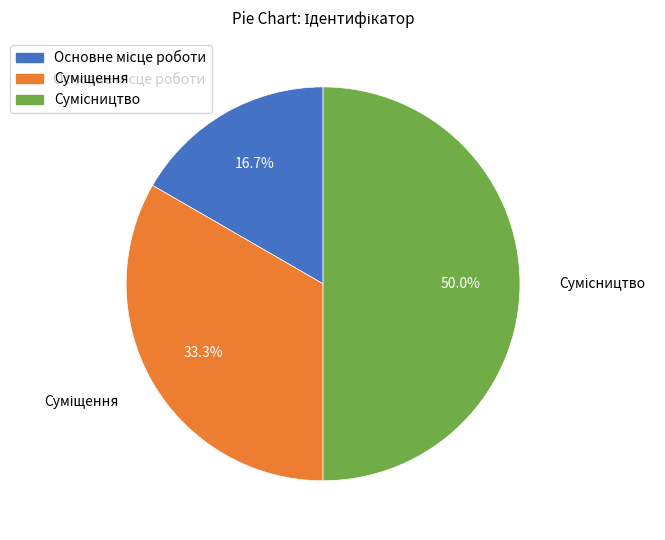

To the nearest percent, what is the difference between the largest and smallest slice percentages?

33%